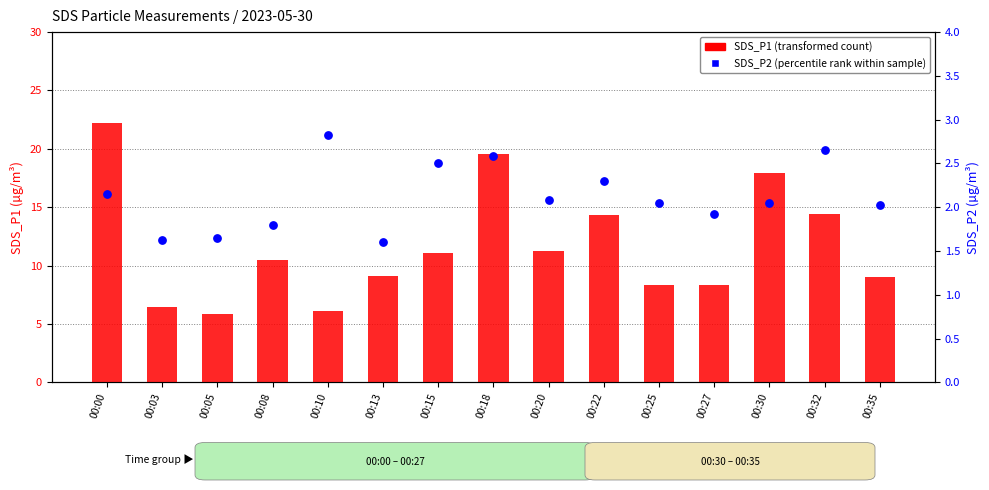

Which series has the widest spread of Y values?

SDS_P1 (transformed count)